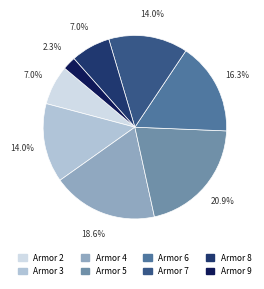

Is there a majority slice in this chart?

No